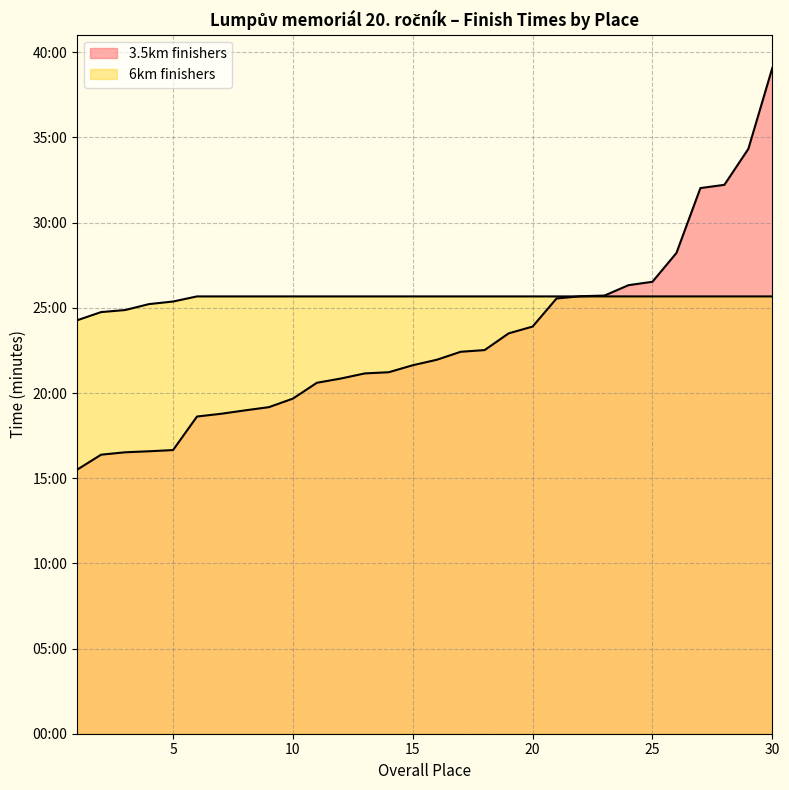

Does the chart display data point markers on the line(s)?

No